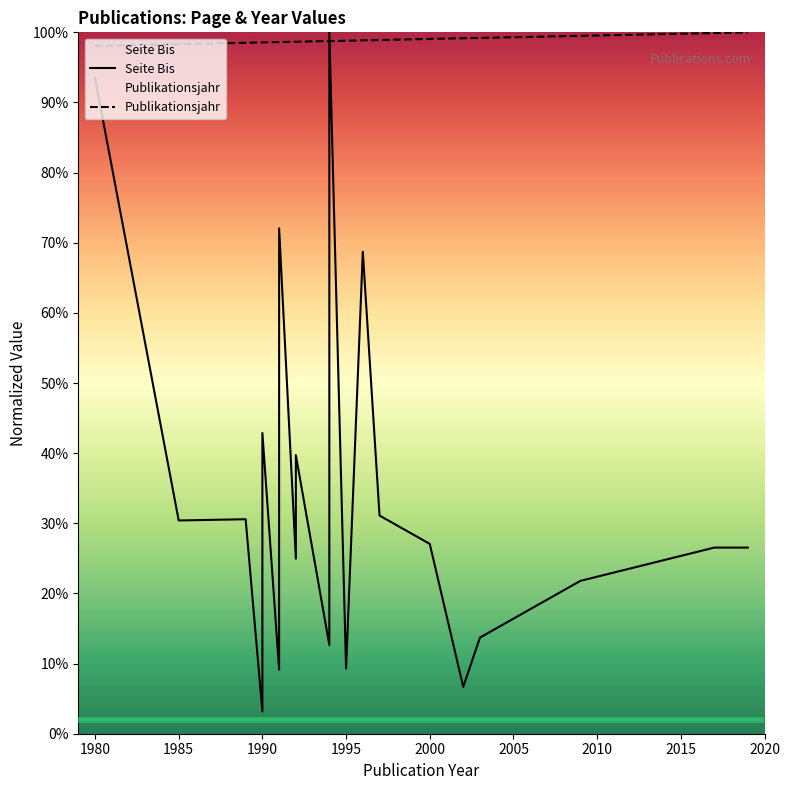

Which series ends up on top after the final intersection of Seite Bis and Publikationsjahr?

Publikationsjahr